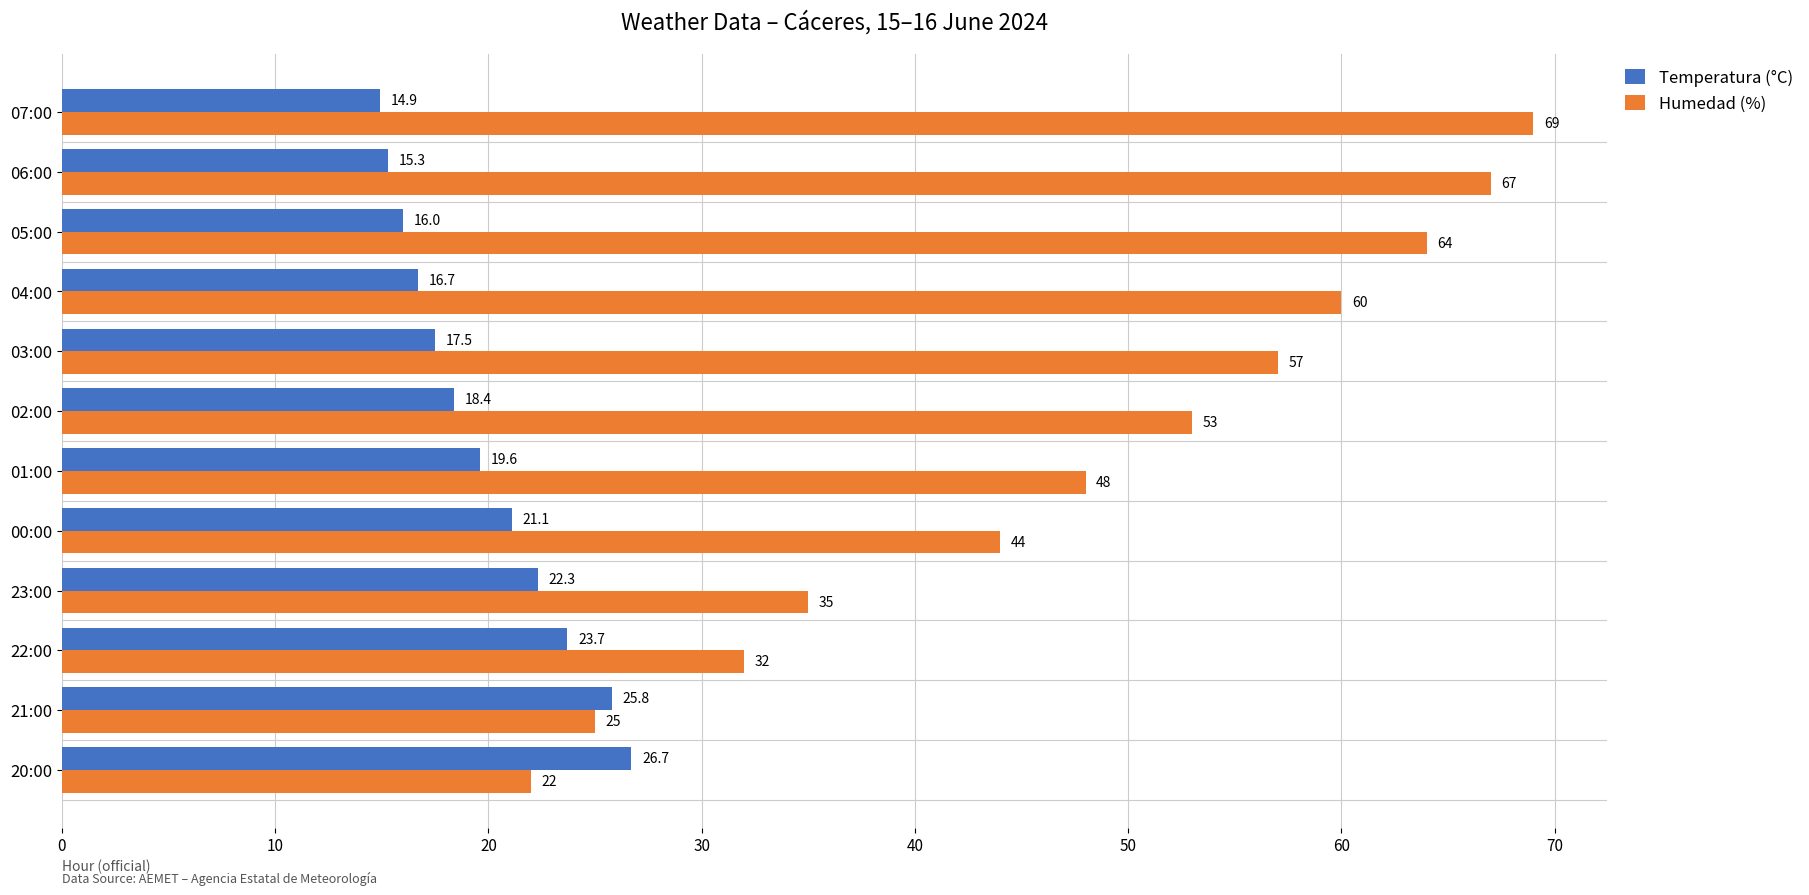

The value of Humedad (%) at 22:00 is 32.0. True or false?

True